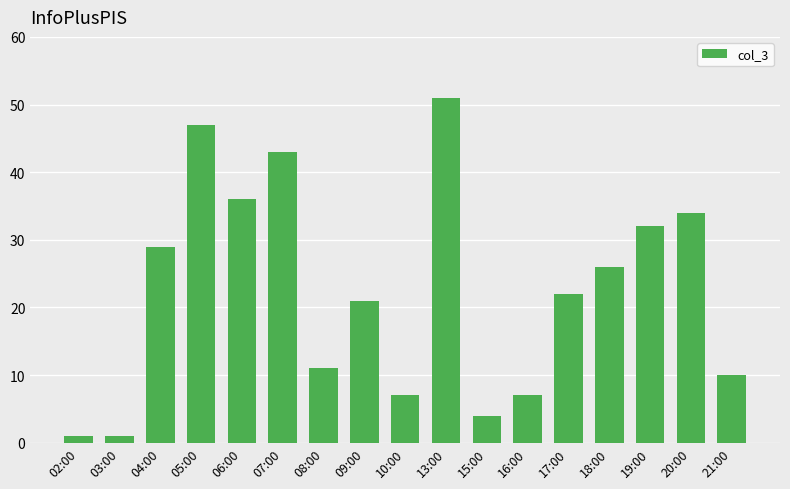

What is the label of the 14th bar from the left?

18:00